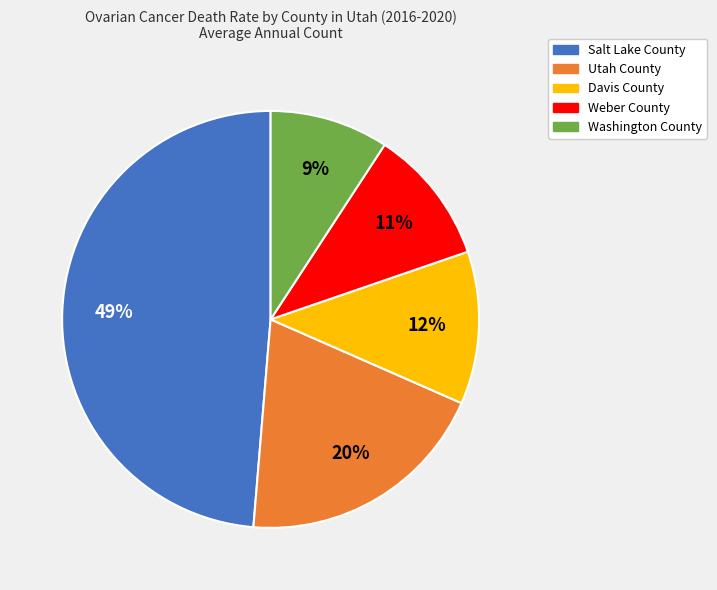

How many slices are in this pie chart?

5